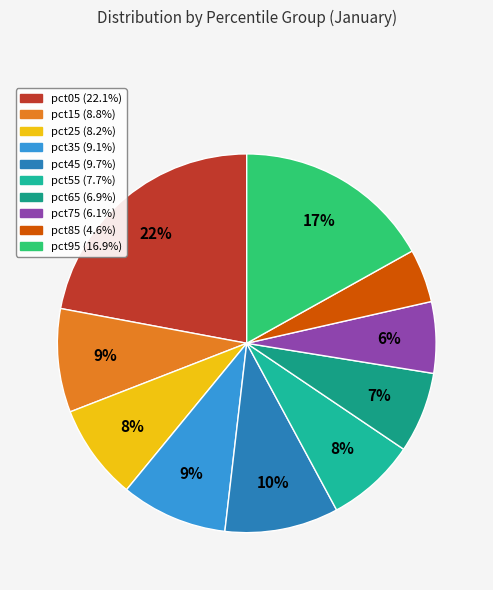

To the nearest percent, what is the difference between the largest and smallest slice percentages?

18%